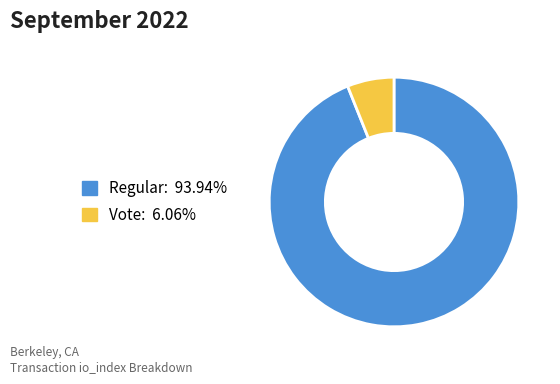

How many slices are in this pie chart?

2